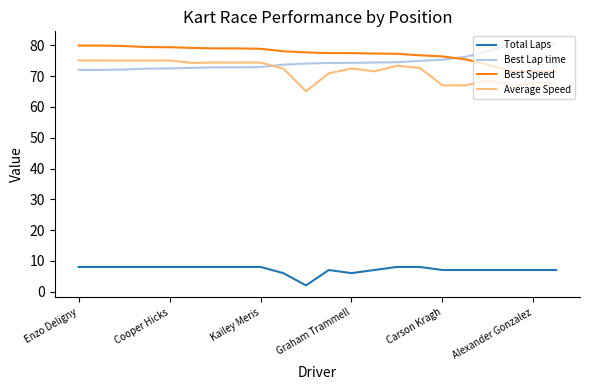

What are all the series names shown in the legend?

Total Laps, Best Lap time, Best Speed, Average Speed